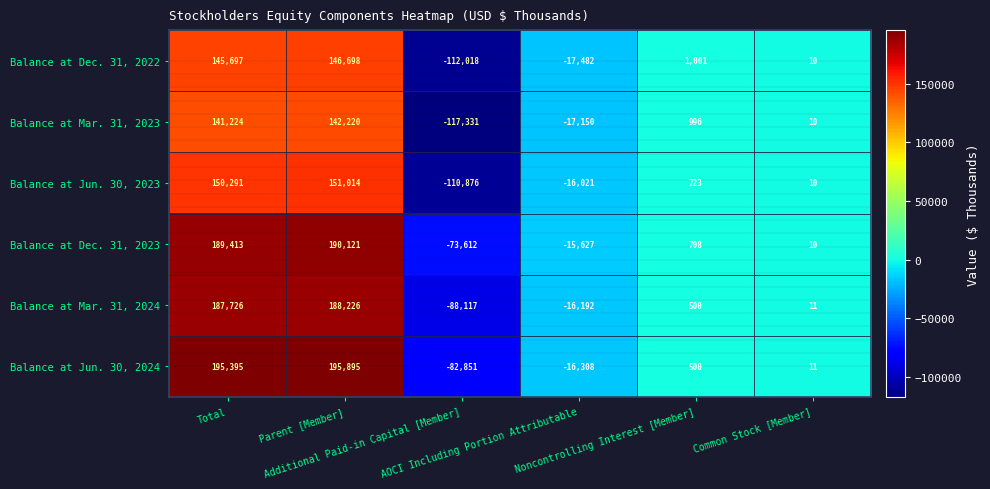

What is the highest value of the Balance at Mar. 31, 2024 series?

188226